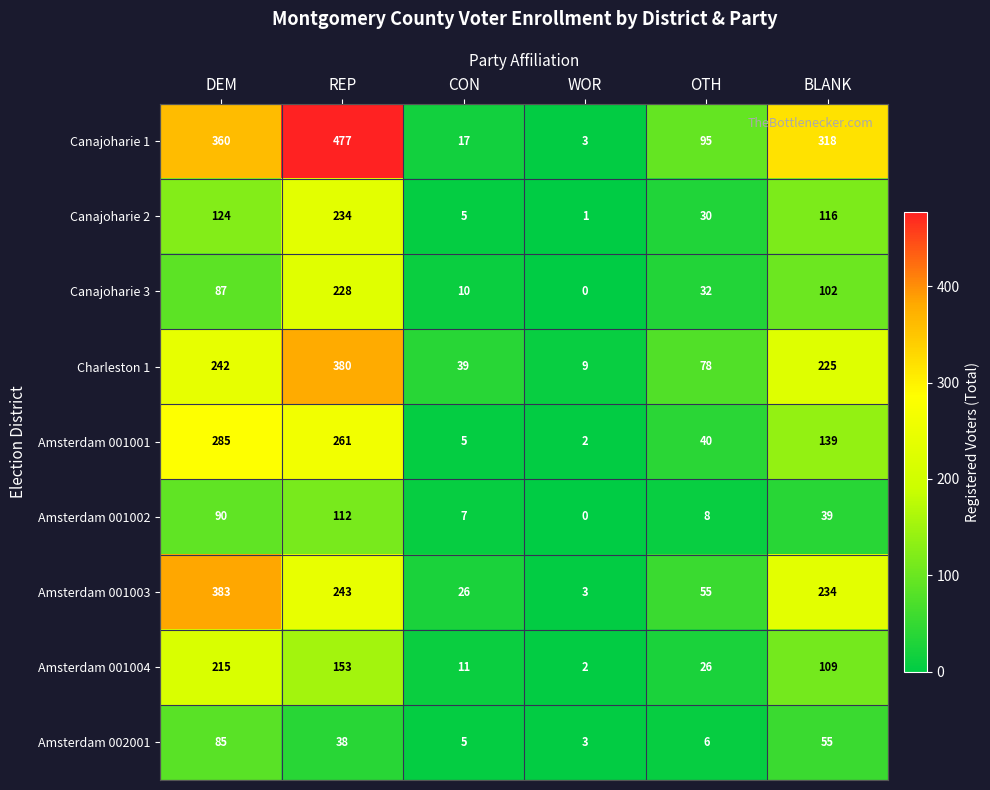

True or false: Canajoharie 2 has a value of 44 at OTH.

False